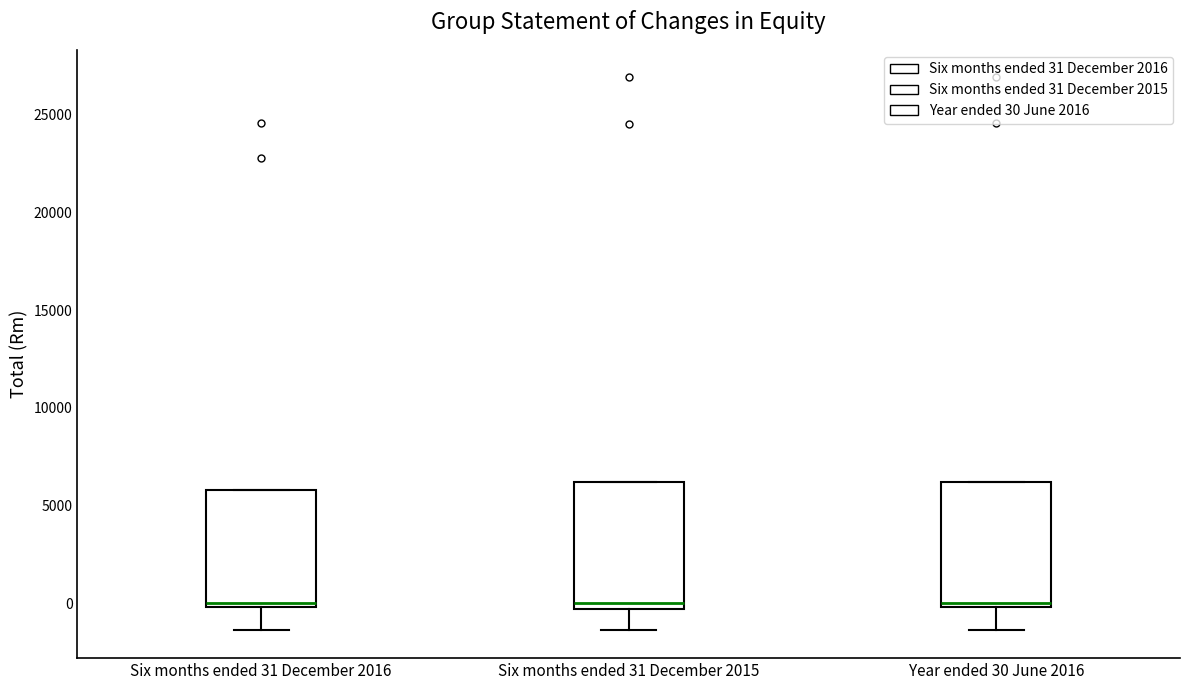

Reading left to right, read every box against the y-axis: the position of its median line, the range the box covers, and the ends of its whiskers. The values are not printed on the chart, so give them approximately, as read against the axis.

Six months ended 31 December 2016: median 0 (just above the box's lower edge), box 0 to 6000, whiskers -1500 to 6000
Six months ended 31 December 2015: median 0, box -500 to 6000, whiskers -1500 to 6000
Year ended 30 June 2016: median 0 (just above the box's lower edge), box 0 to 6000, whiskers -1500 to 6000